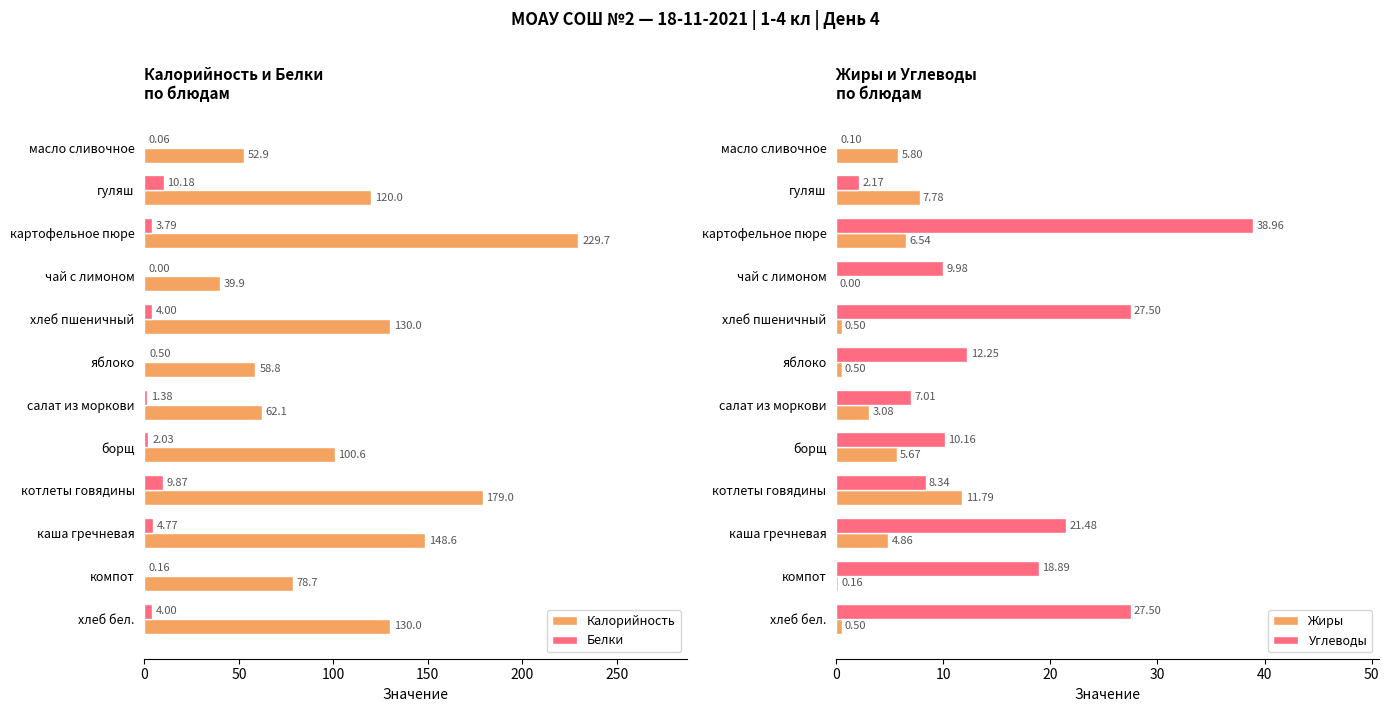

How many values in the Белки series exceed 3?

6